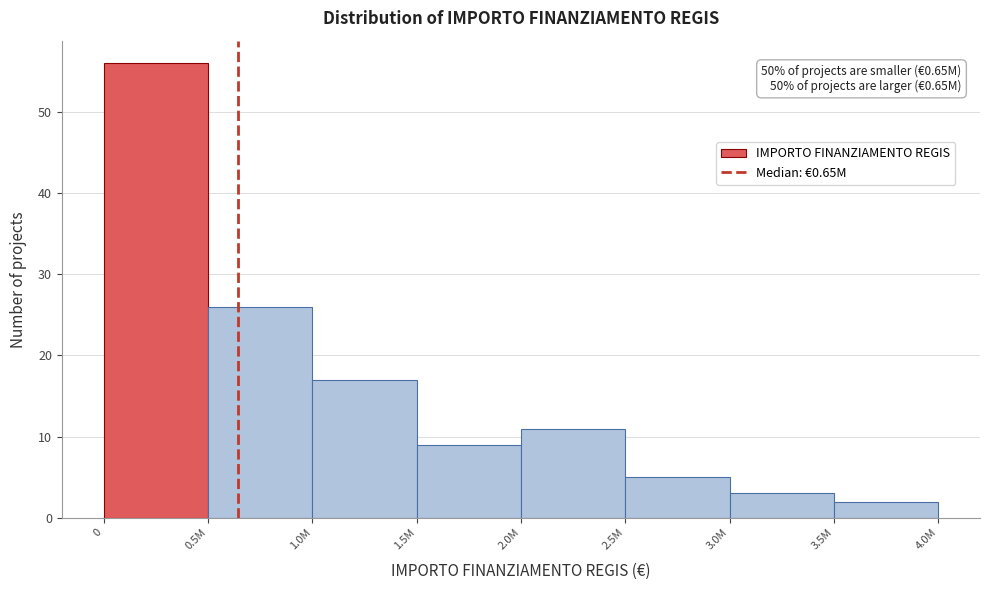

Reading left to right, list all the values displayed in this chart.

56	26	17	9	11	5	3	2